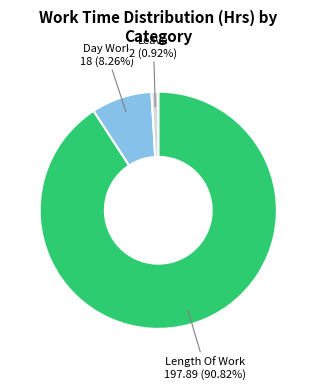

Does any single category account for the majority?

Yes